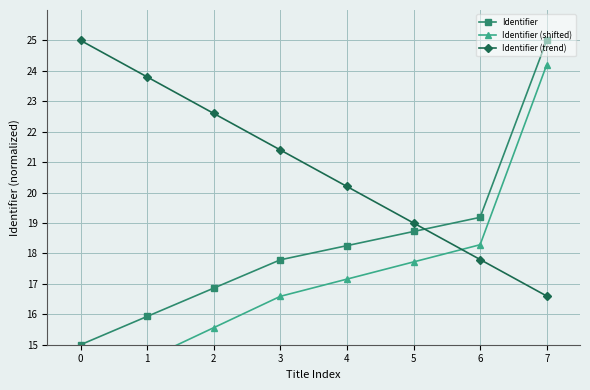

What is the minimum value for Identifier (trend)?

16.6